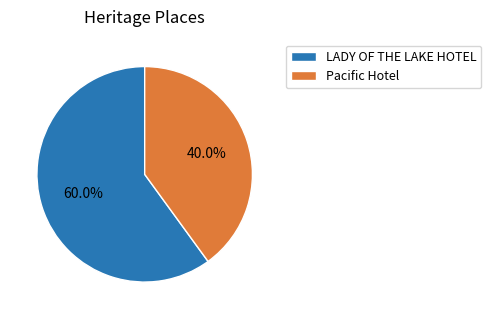

What is the ratio of the value at Pacific Hotel to the value at LADY OF THE LAKE HOTEL?

0.7